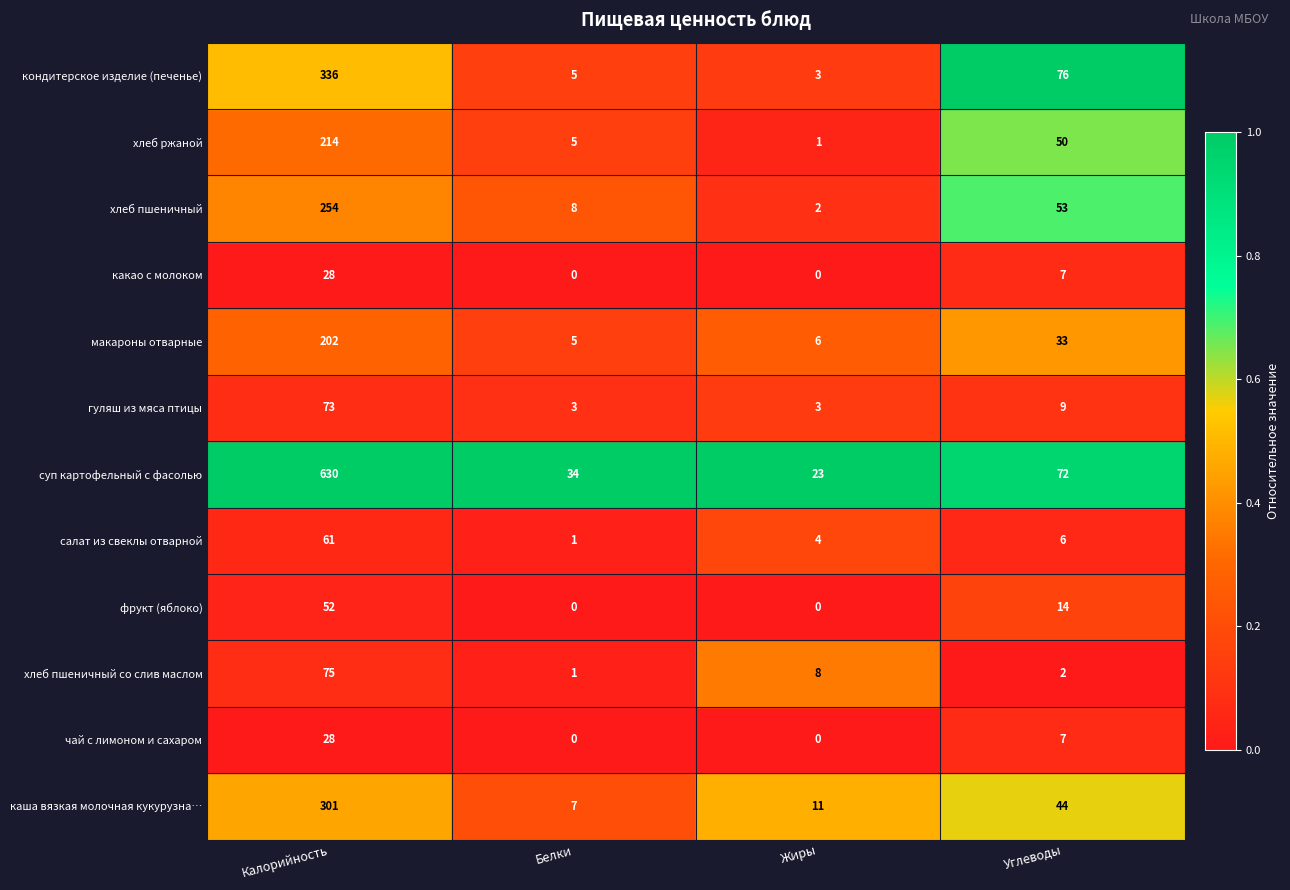

Which series changed the most between Белки and Углеводы?

кондитерское изделие (печенье)